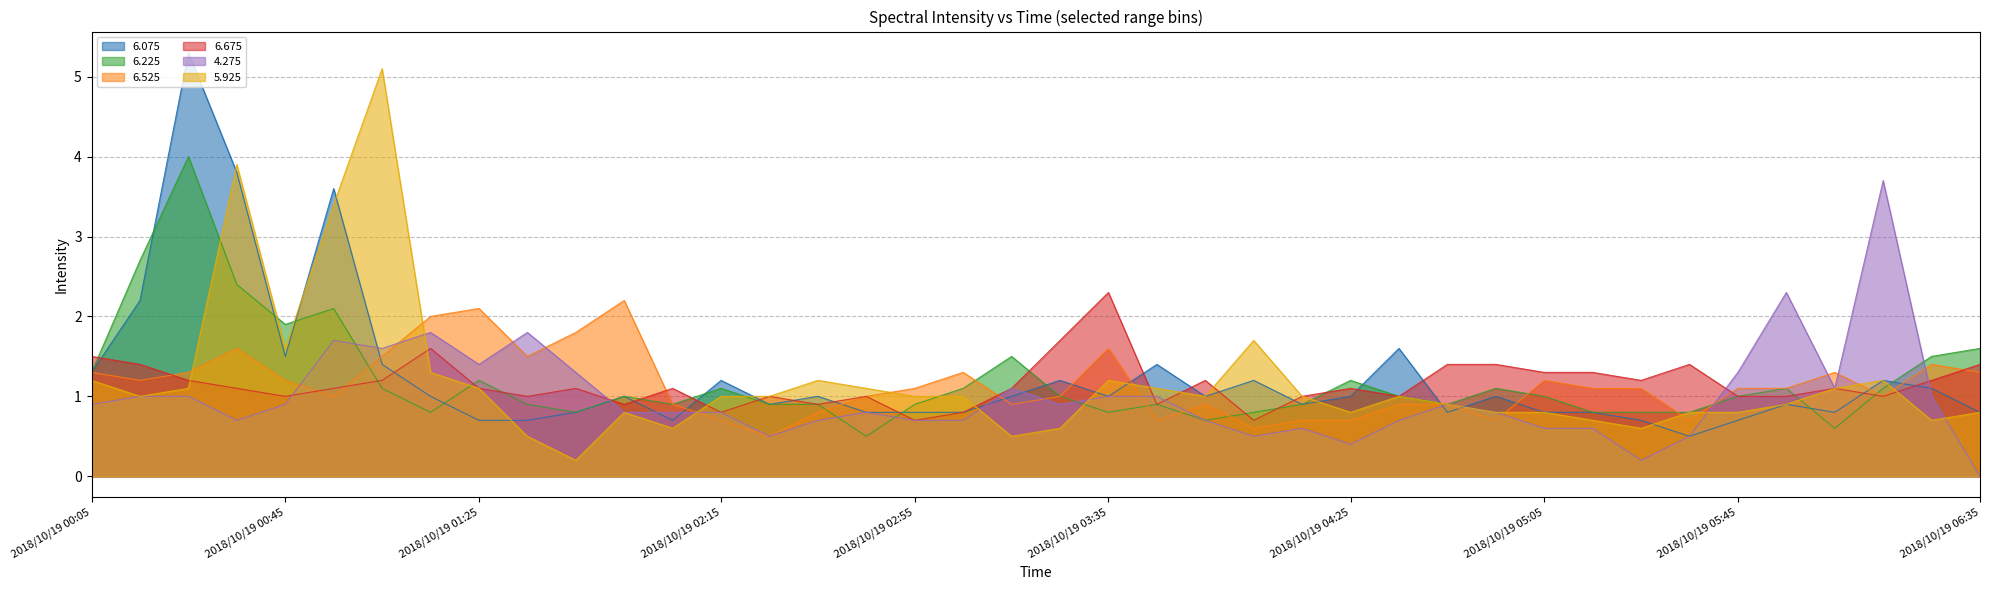

Between which two adjacent categories do 6.675 and 6.525 first intersect?

2018/10/19 00:15 and 2018/10/19 00:25